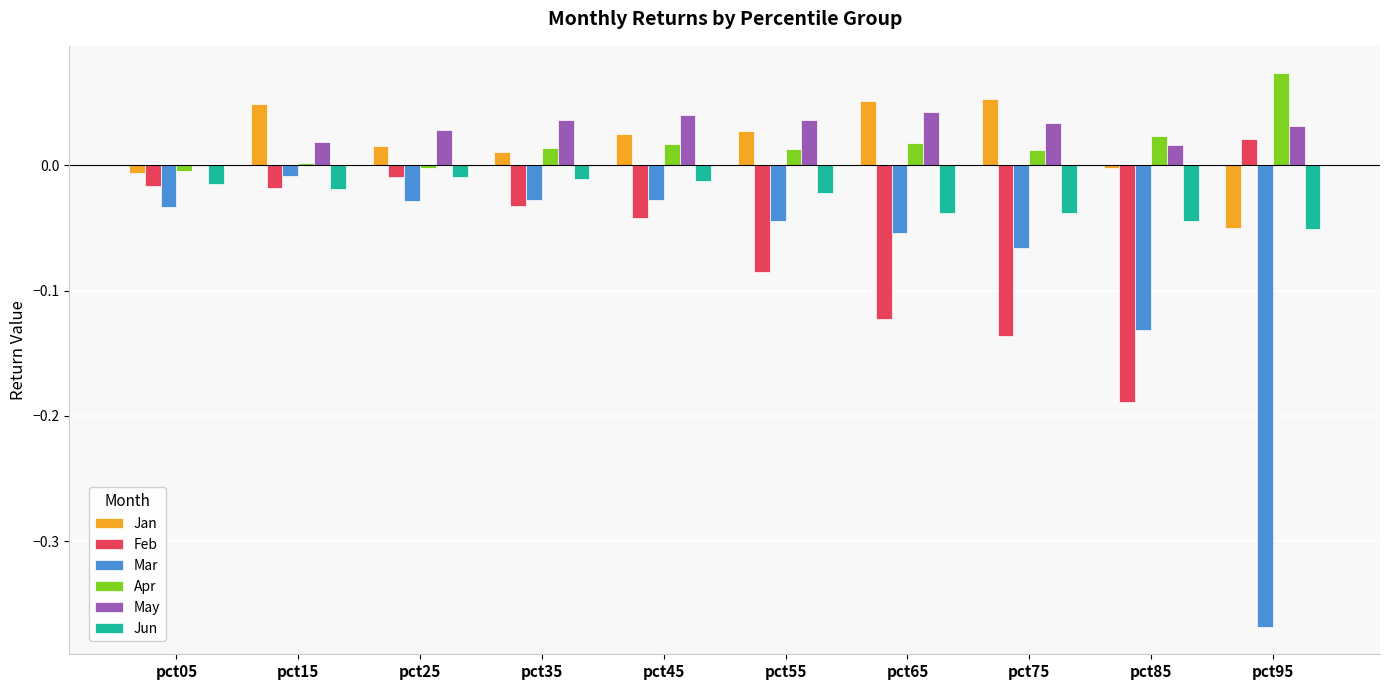

What is the total value across all series at pct95?

-0.3